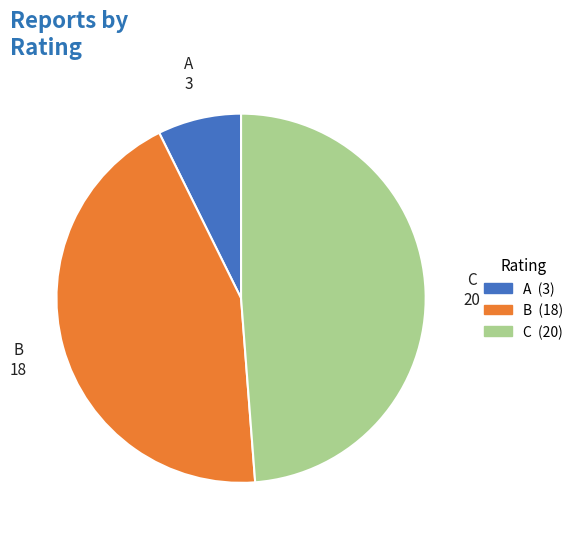

How many segments does this pie chart have?

3